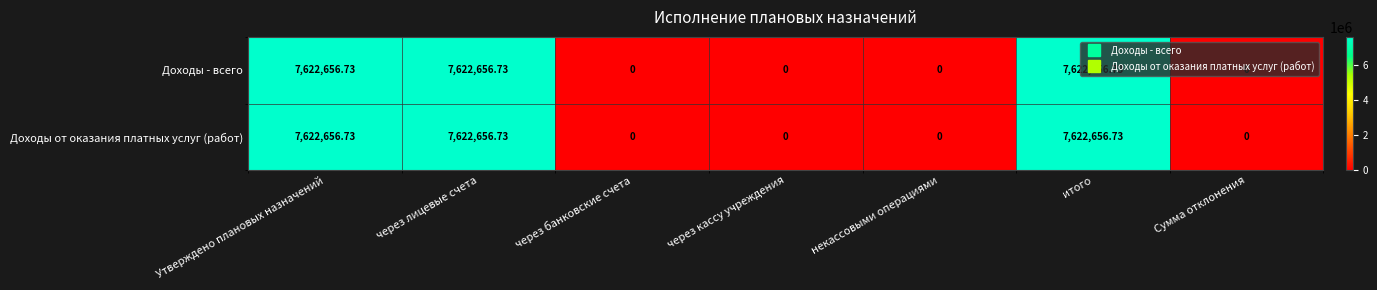

How many categories are shown in the chart?

7